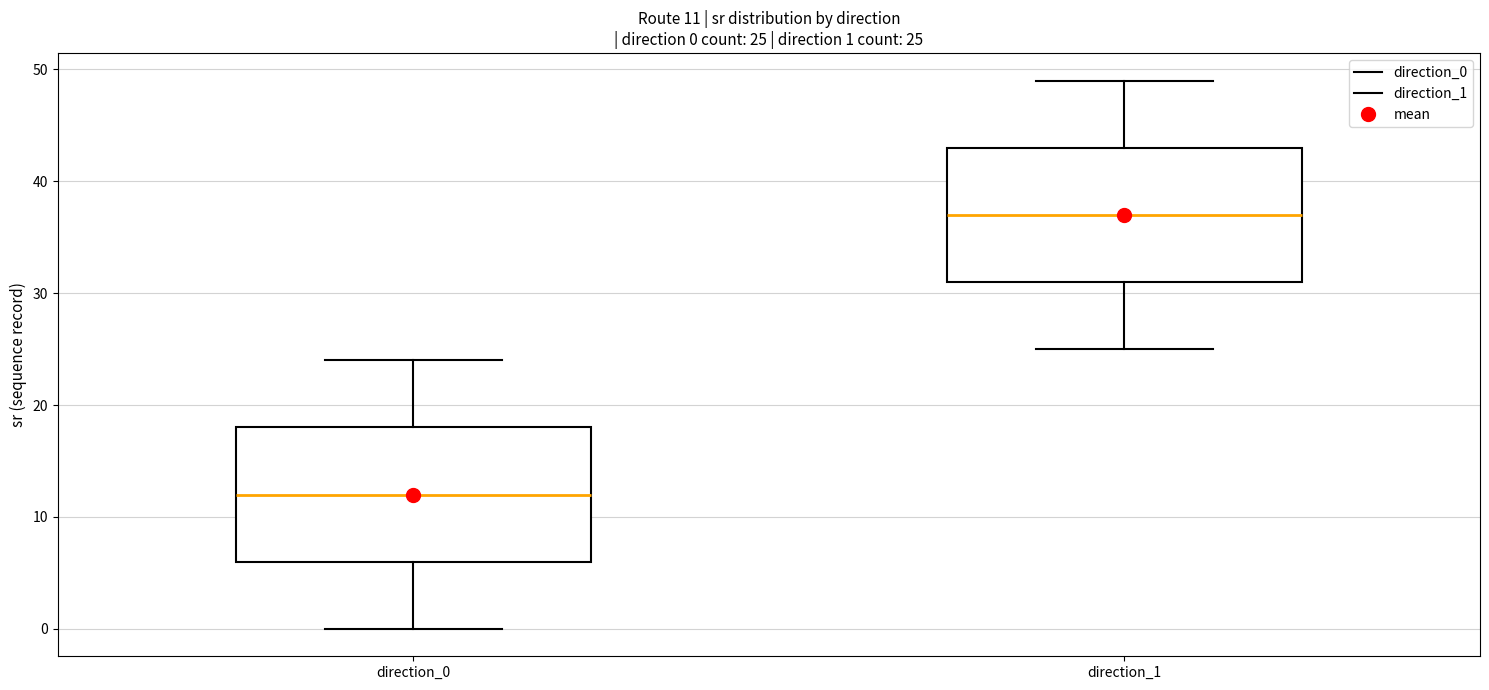

Which box's median line is the lowest?

direction_0